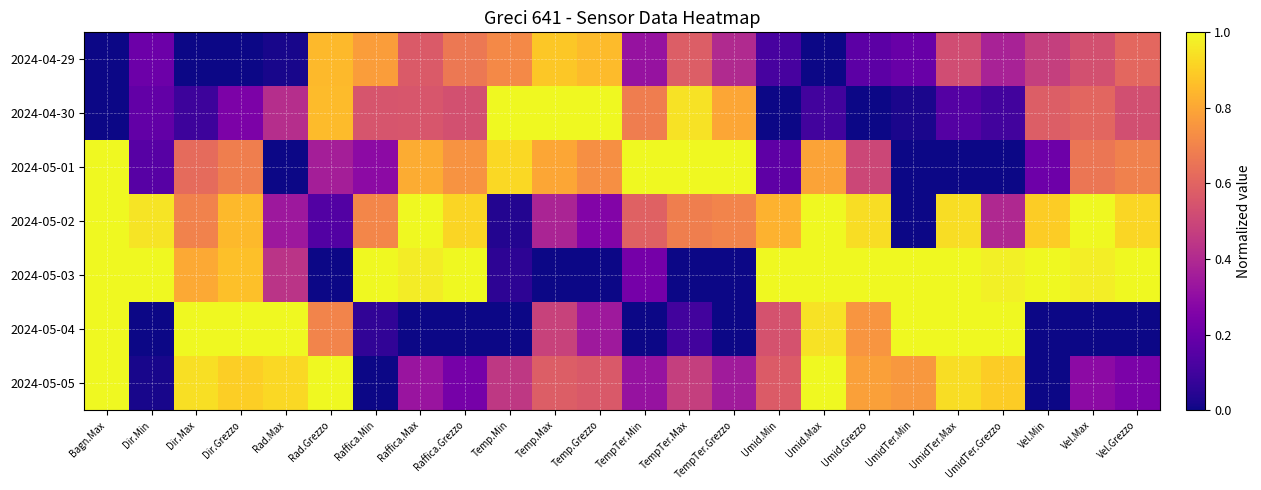

How many series are shown in this chart?

7